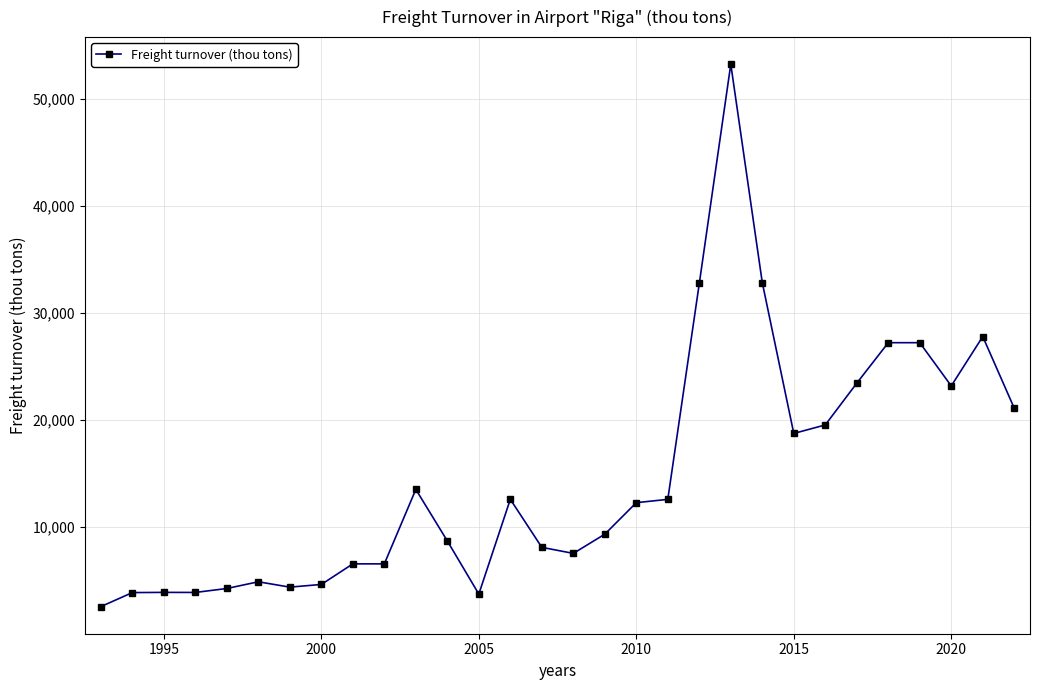

What is the sum of all values?

441418